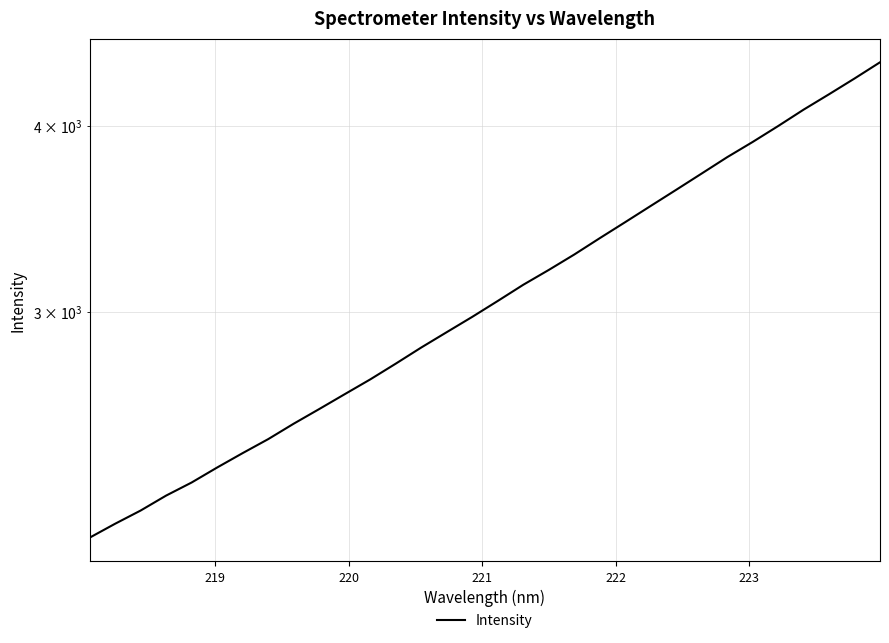

True or false: there are more than 2 points higher than both neighbors.

False